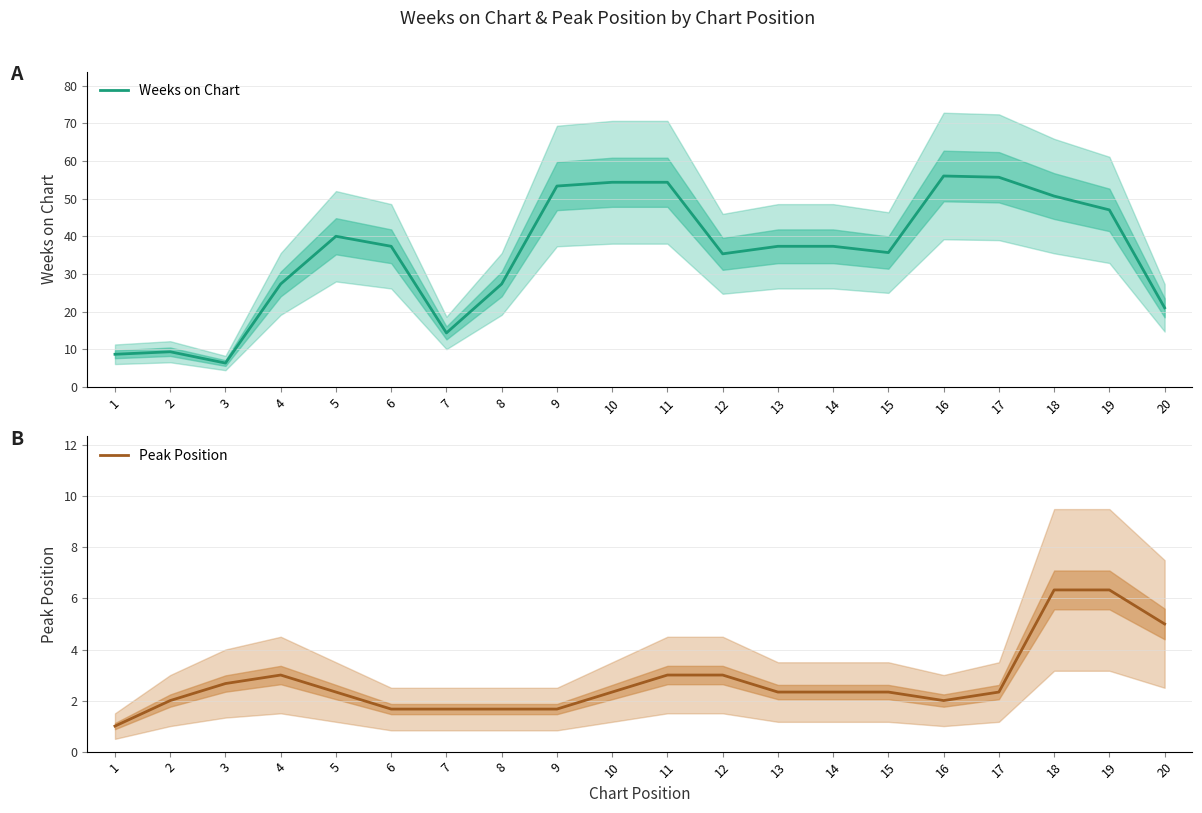

How many interior local valleys does the Weeks on Chart series have?

4